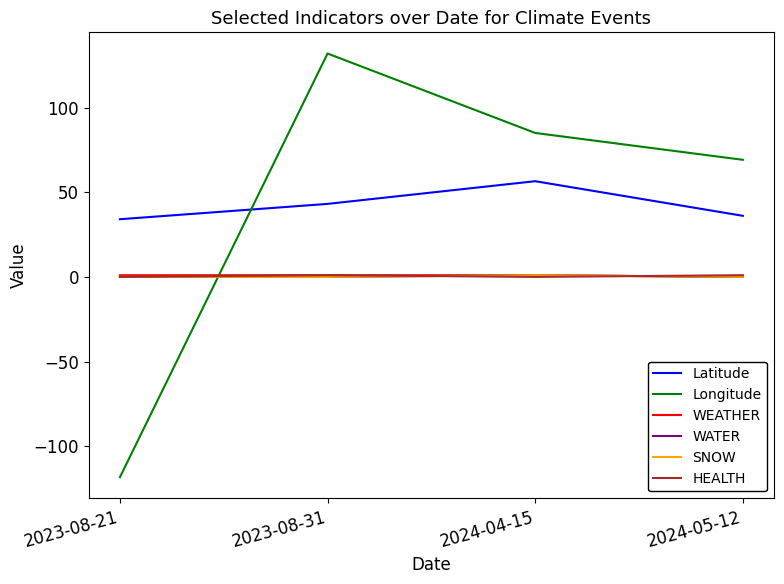

What is the difference between the second highest and second lowest values in the HEALTH series?

1.0